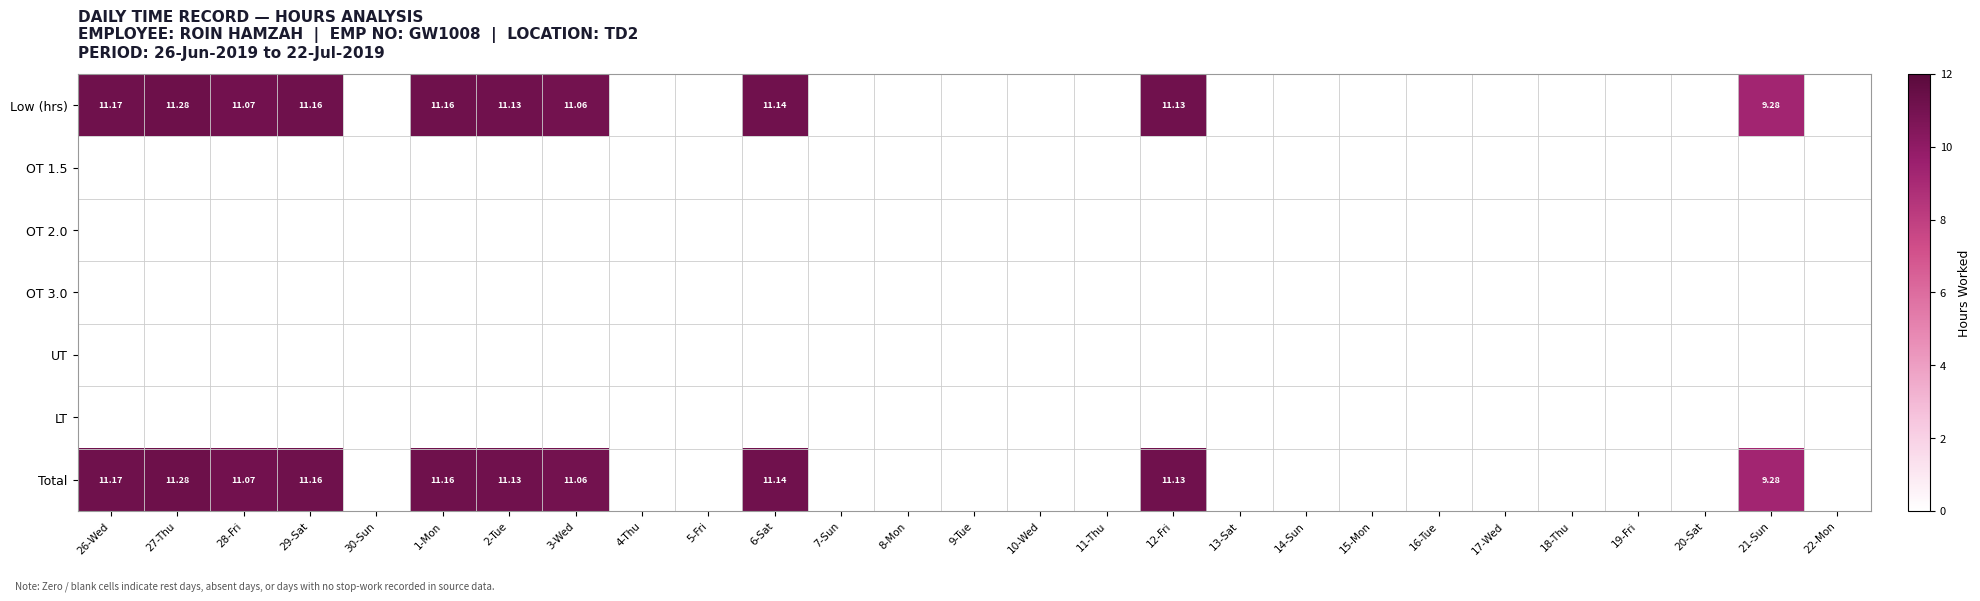

What is the sum of all Total values?

109.6